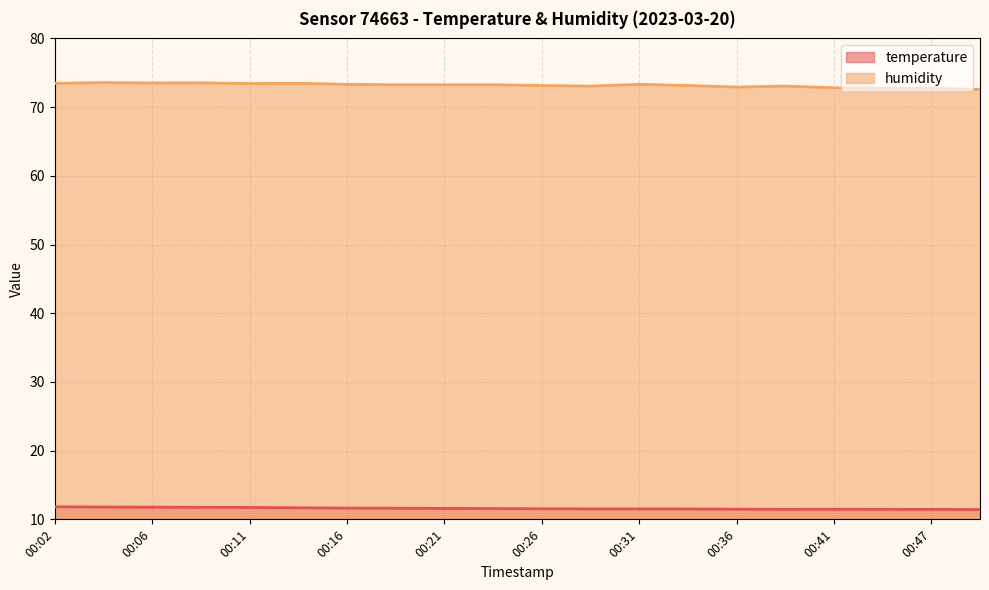

Reading left to right, extract all data points from this chart.

temperature: 11.8	11.8	11.8	11.8	11.7	11.7	11.6	11.6	11.6	11.6	11.5	11.5	11.5	11.5	11.5	11.5	11.5	11.5	11.4	11.4
humidity: 73.5	73.6	73.5	73.5	73.4	73.5	73.3	73.2	73.2	73.3	73.1	73.1	73.3	73.1	72.9	73.1	72.8	72.8	72.8	72.6